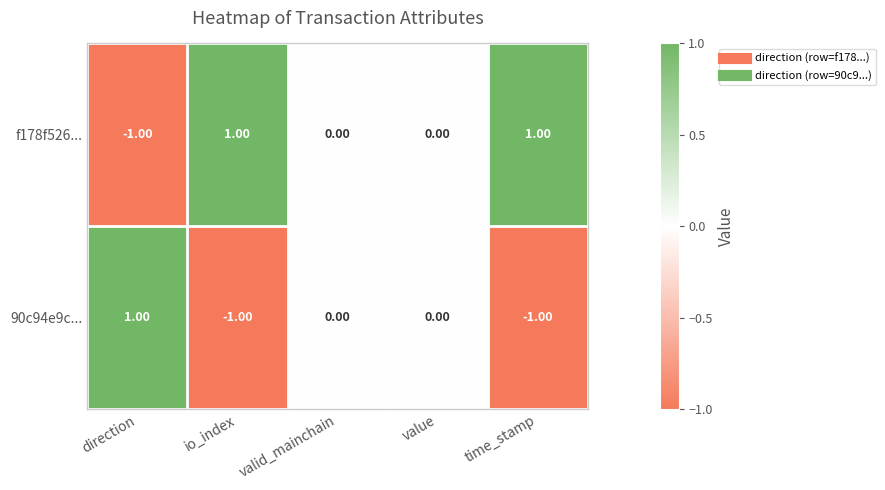

List the series in order of their overall mean, lowest first.

90c94e9c..., f178f526...